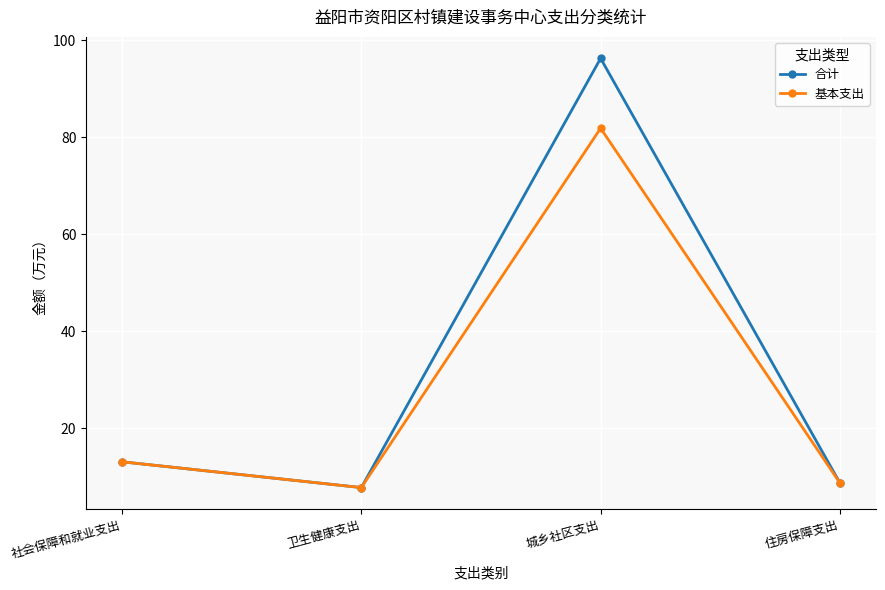

What value does the 基本支出 series have at 住房保障支出?

8.8